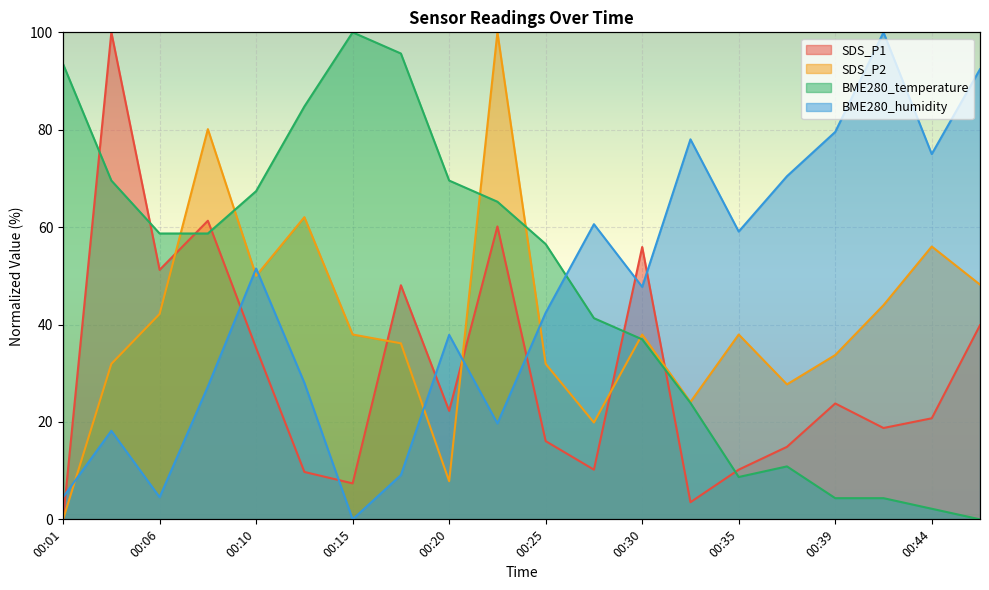

What is the average value of the BME280_humidity series?

45.3